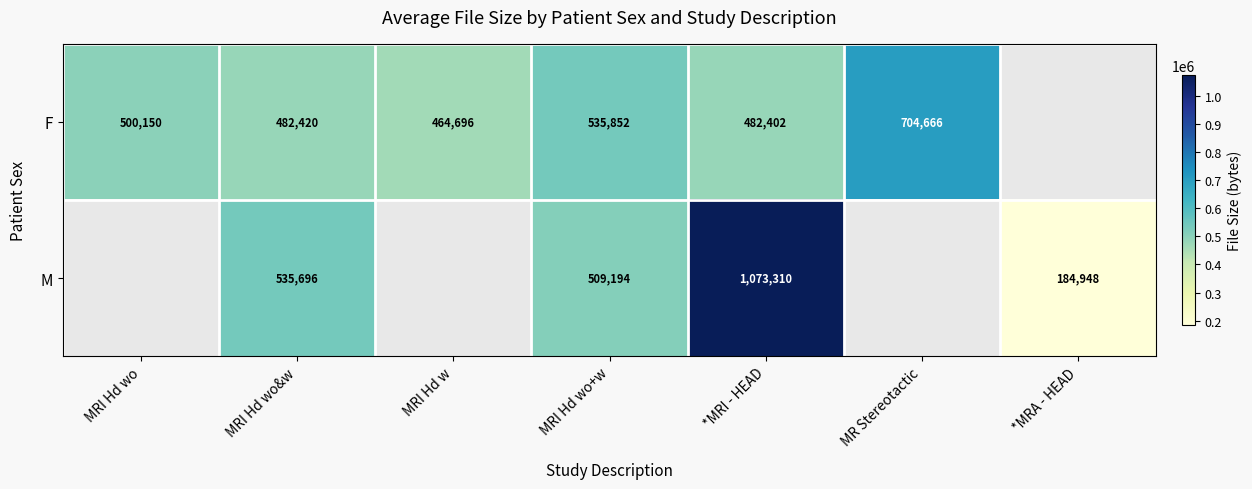

True or false: F has a value of 192414.4 at MRI Hd wo.

False